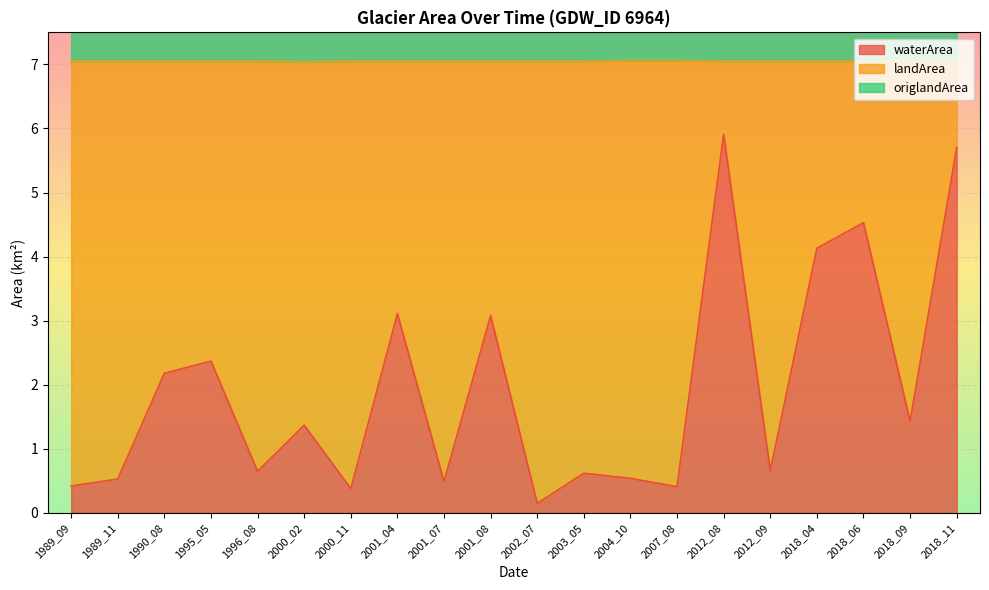

In landArea, how many points are higher than both neighbors (excluding endpoints)?

7